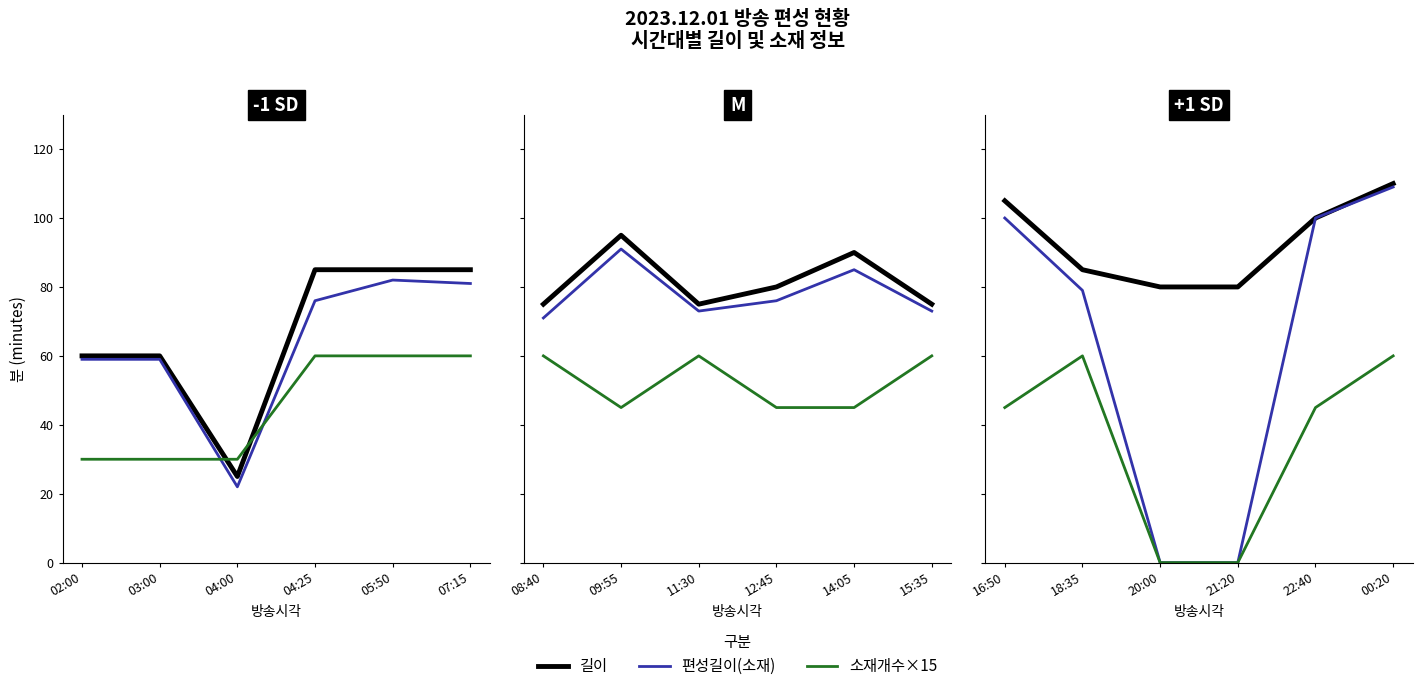

The 소재개수×15 series shows 39 at 20:00. True or false?

False